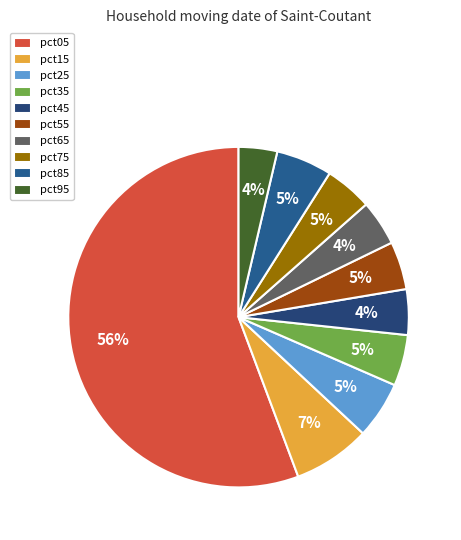

True or false: pct15 accounts for 7% of the total.

True